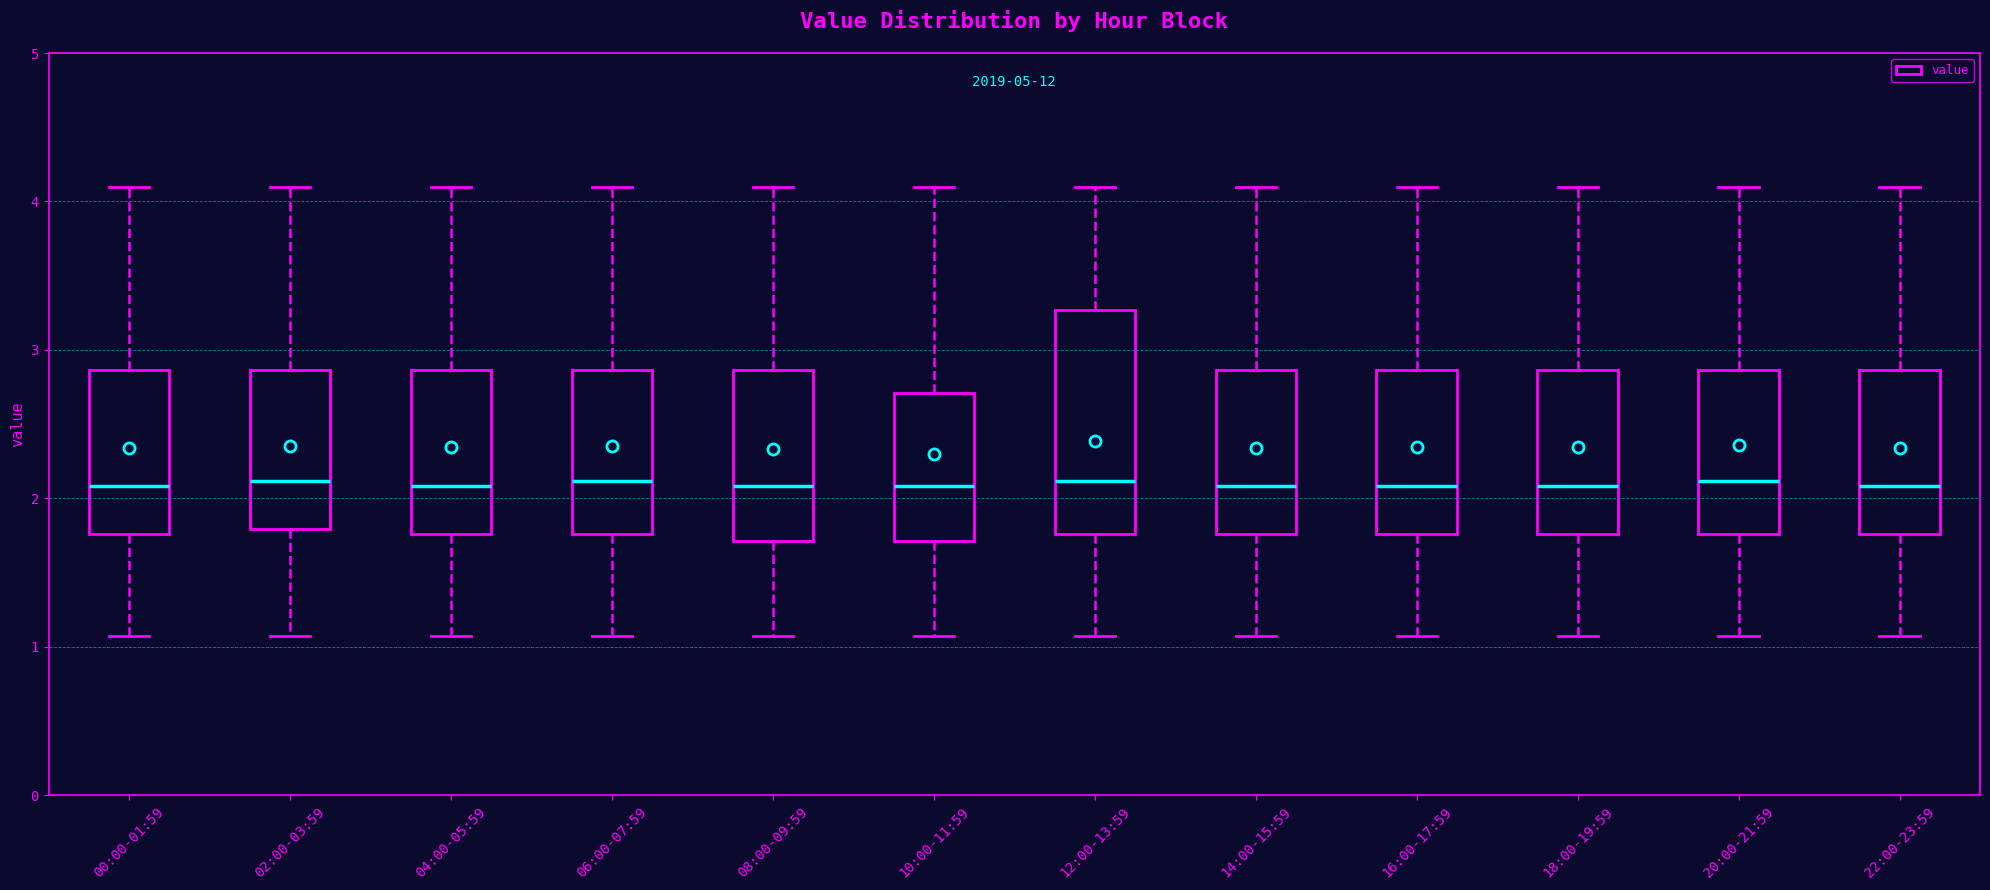

Reading left to right, read every box against the y-axis: the position of its median line, the range the box covers, and the ends of its whiskers. The values are not printed on the chart, so give them approximately, as read against the axis.

00:00-01:59: median 2.1, box 1.8 to 2.9, whiskers 1.1 to 4.1
02:00-03:59: median 2.1, box 1.8 to 2.9, whiskers 1.1 to 4.1
04:00-05:59: median 2.1, box 1.8 to 2.9, whiskers 1.1 to 4.1
06:00-07:59: median 2.1, box 1.8 to 2.9, whiskers 1.1 to 4.1
08:00-09:59: median 2.1, box 1.7 to 2.9, whiskers 1.1 to 4.1
10:00-11:59: median 2.1, box 1.7 to 2.7, whiskers 1.1 to 4.1
12:00-13:59: median 2.1, box 1.8 to 3.3, whiskers 1.1 to 4.1
14:00-15:59: median 2.1, box 1.8 to 2.9, whiskers 1.1 to 4.1
16:00-17:59: median 2.1, box 1.8 to 2.9, whiskers 1.1 to 4.1
18:00-19:59: median 2.1, box 1.8 to 2.9, whiskers 1.1 to 4.1
20:00-21:59: median 2.1, box 1.8 to 2.9, whiskers 1.1 to 4.1
22:00-23:59: median 2.1, box 1.8 to 2.9, whiskers 1.1 to 4.1